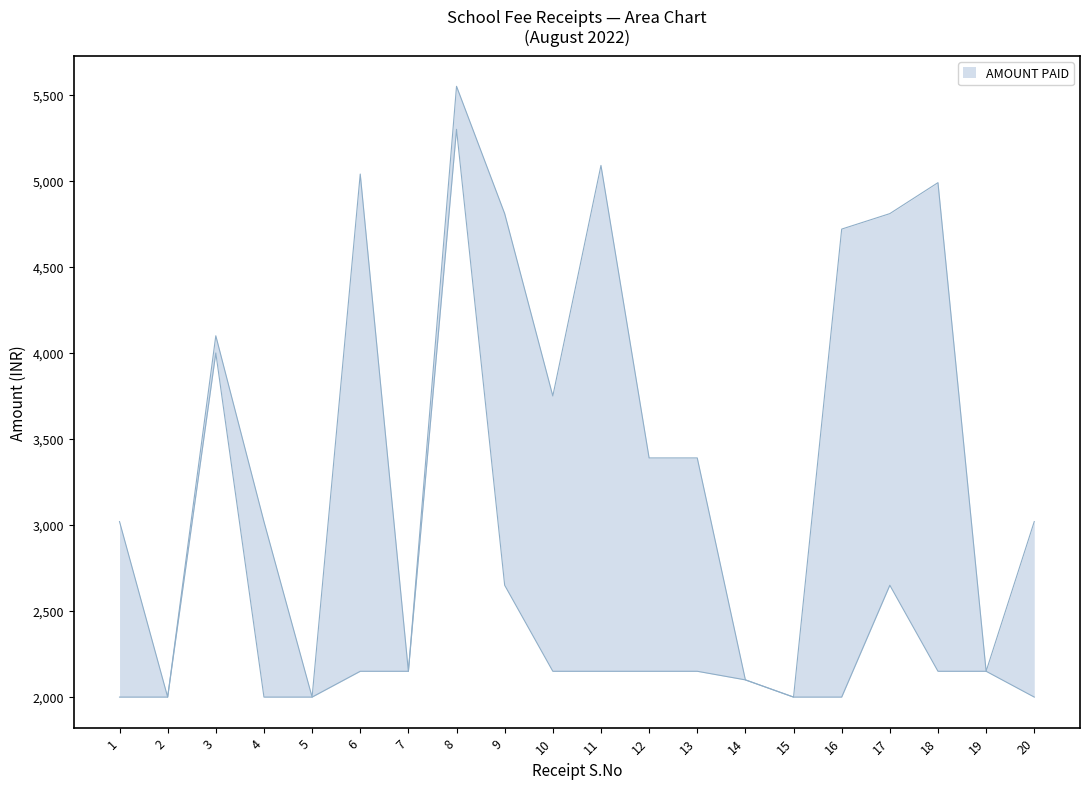

What is the average value of the SCHOOL FEE series?

2395